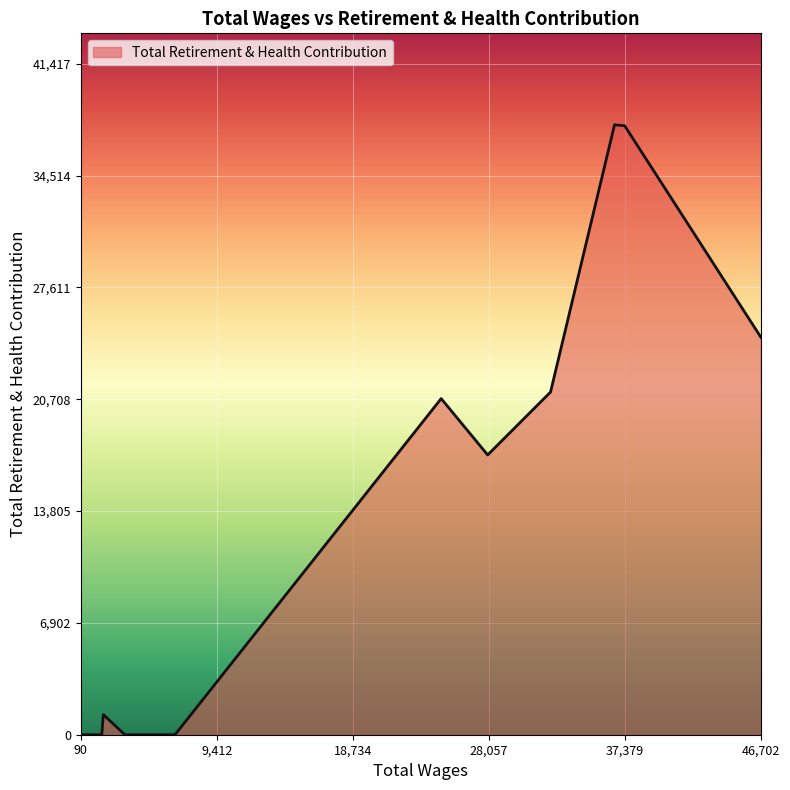

What is the difference between the maximum and minimum values?

37652